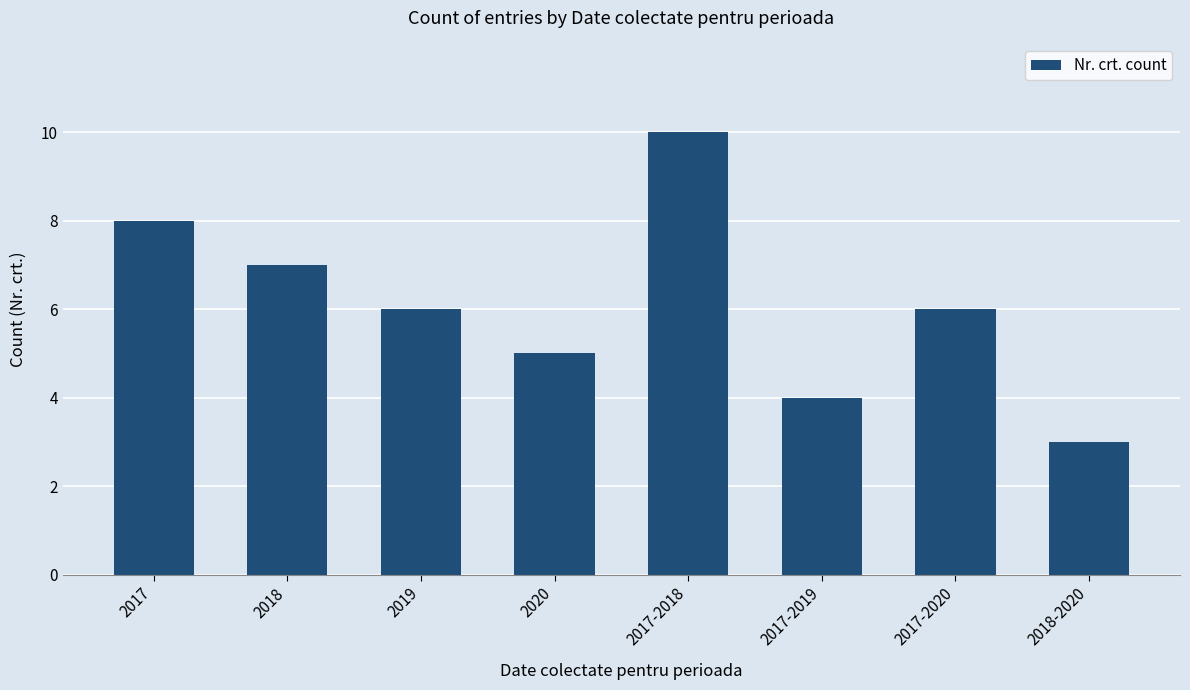

What is the sum of the values at 2017-2019 and 2020?

9